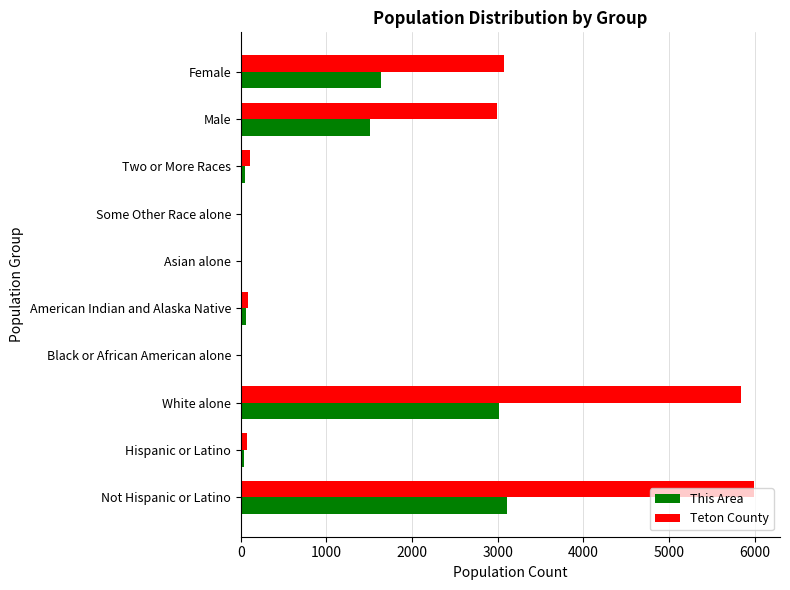

Between Not Hispanic or Latino and Two or More Races, which series saw the biggest shift?

Teton County